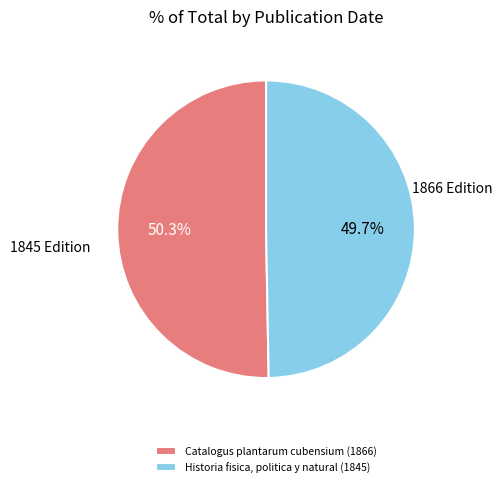

What percentage is the Historia fisica, politica y natural (1845) slice, to the nearest percent?

50%